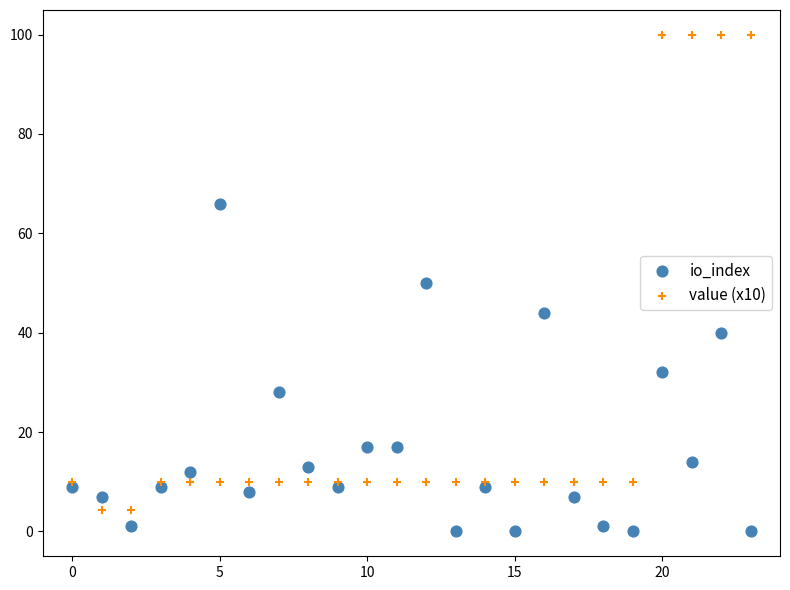

Which series contains the lowest Y value?

io_index